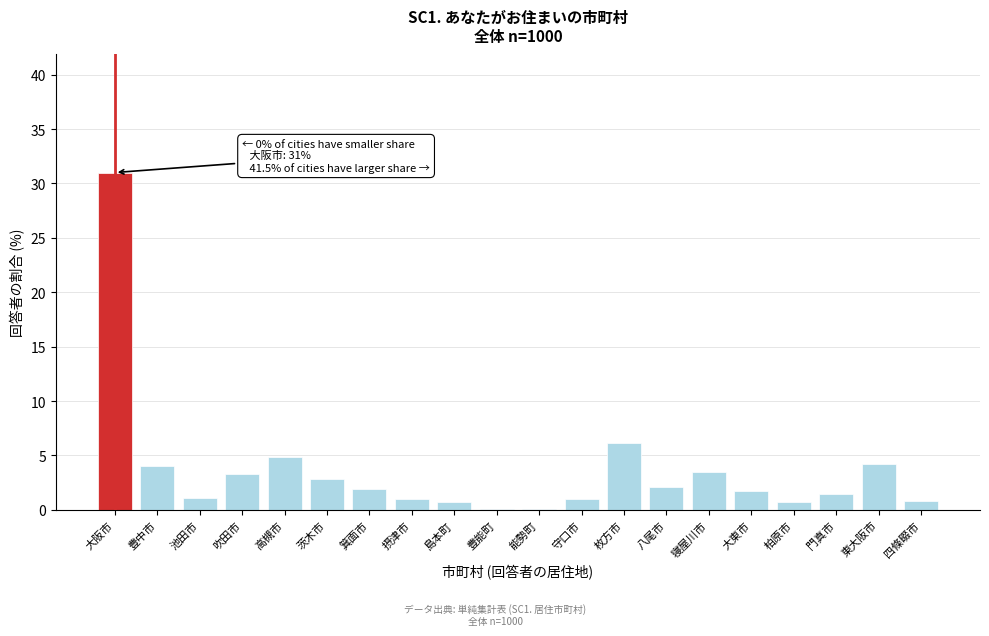

What is the change in value from 高槻市 to 大東市?

-3.2